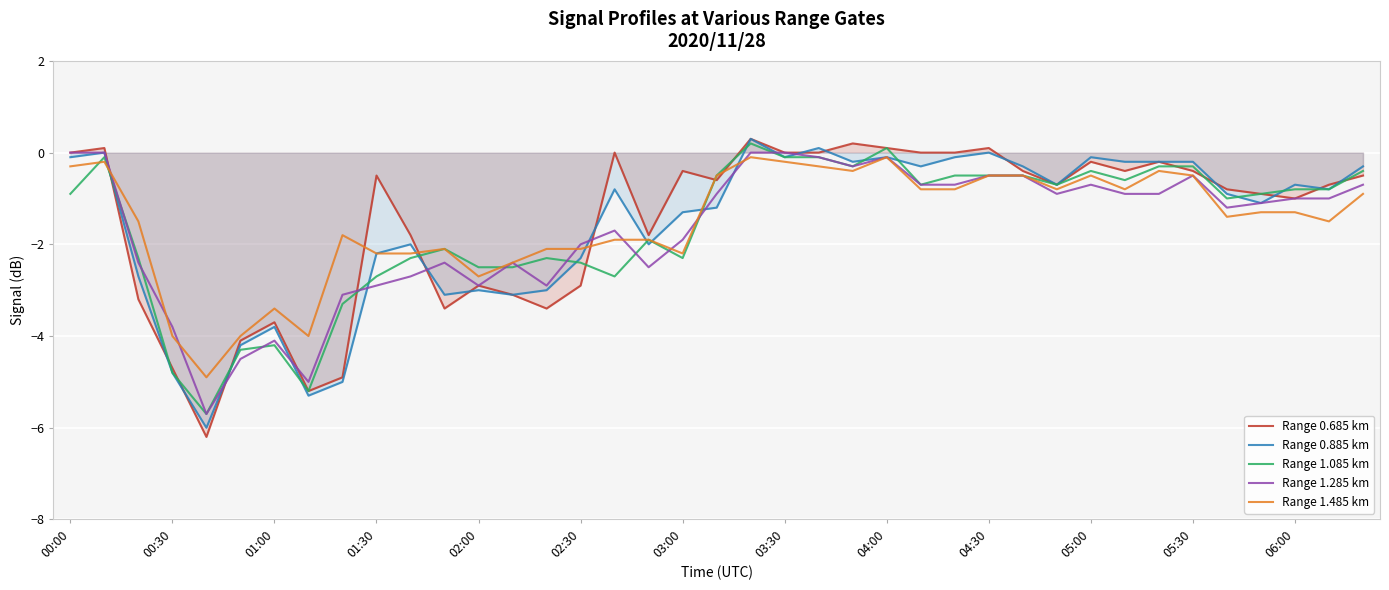

Is this an area chart (filled region under the line)?

No